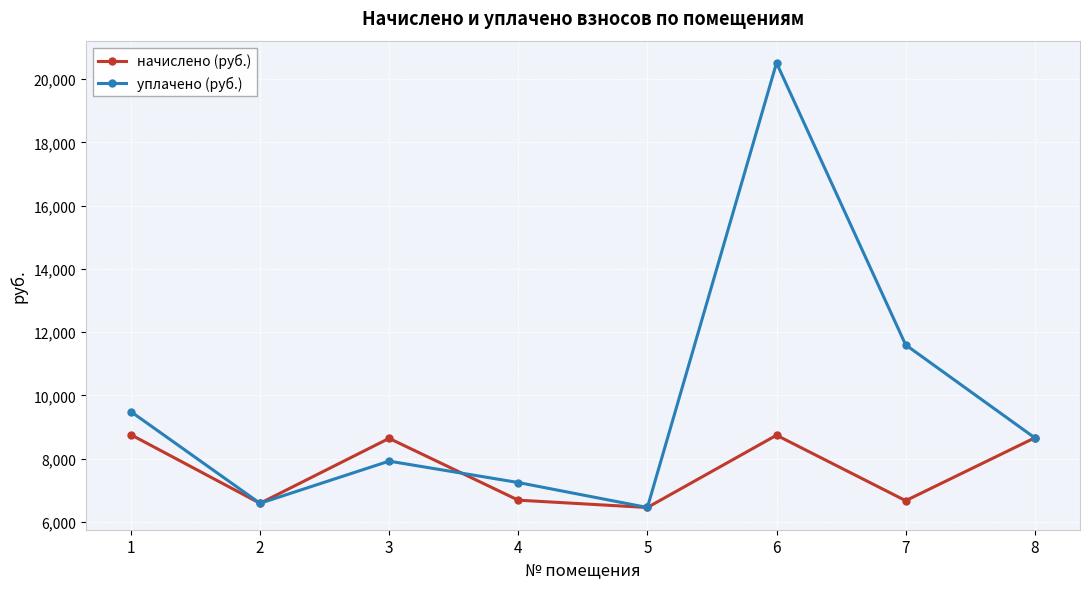

Where is the first local minimum for уплачено (руб.)?

2